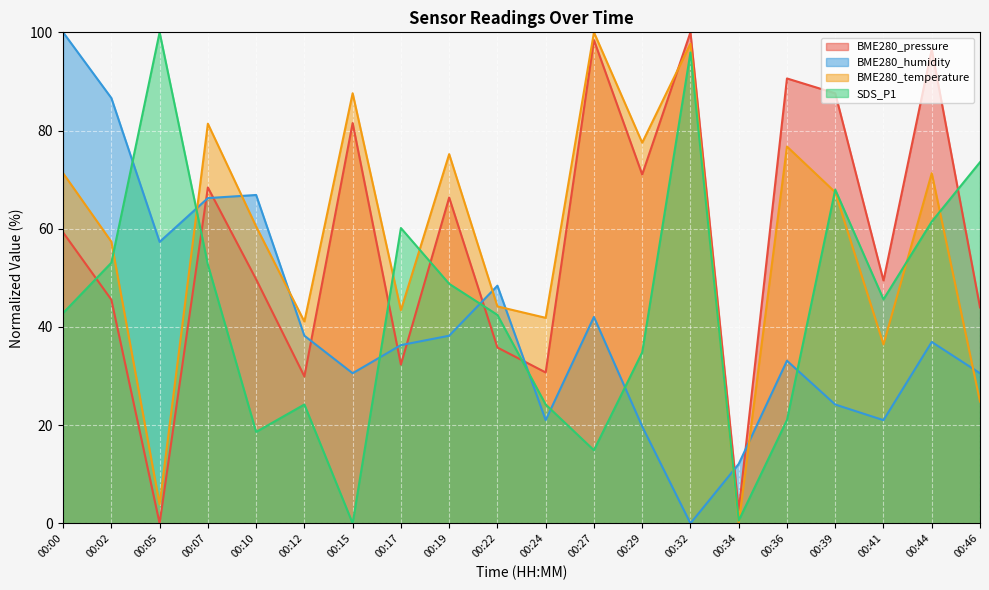

At which category is the sum across all series the highest?

00:32